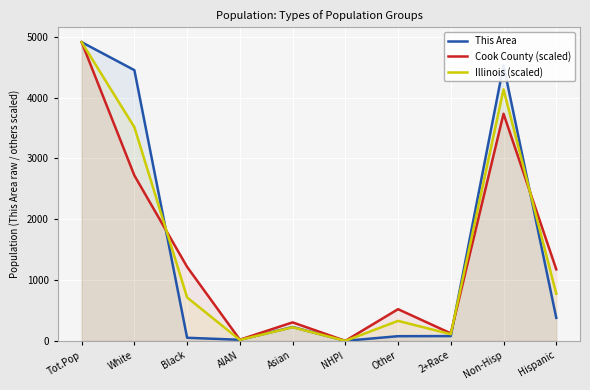

Which series has the largest total across all categories?

This Area